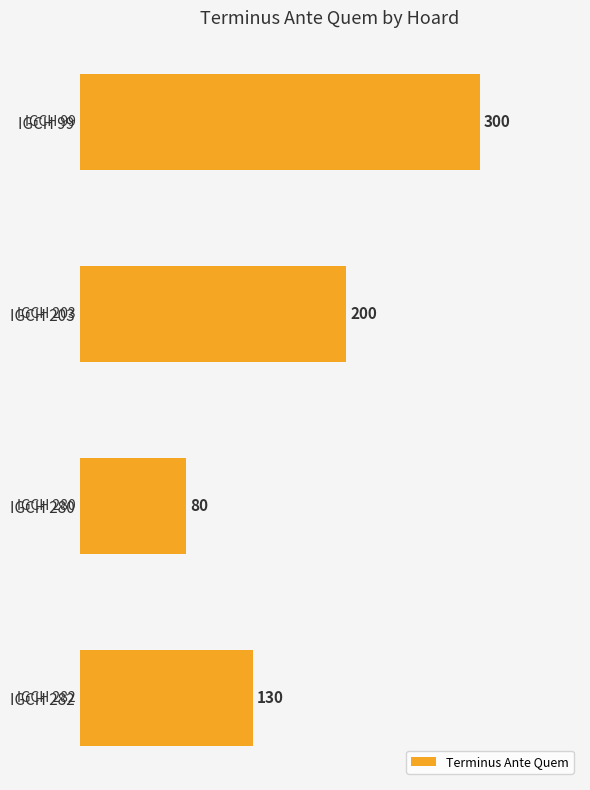

How many bars are there in total?

4